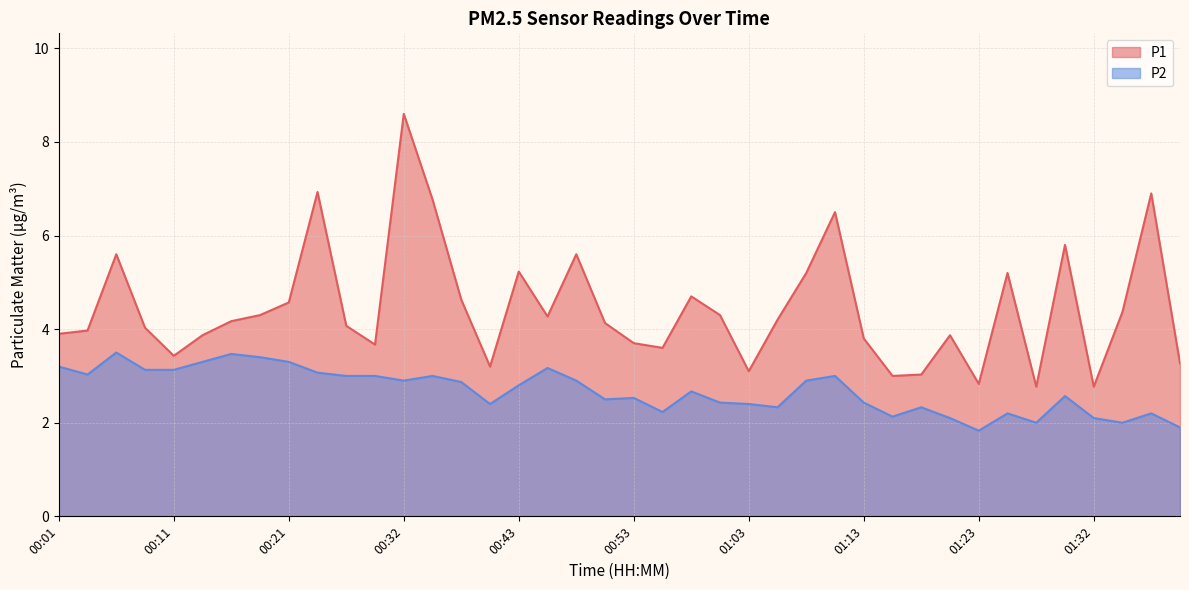

The P2 series shows 3.1 at 00:08. True or false?

True